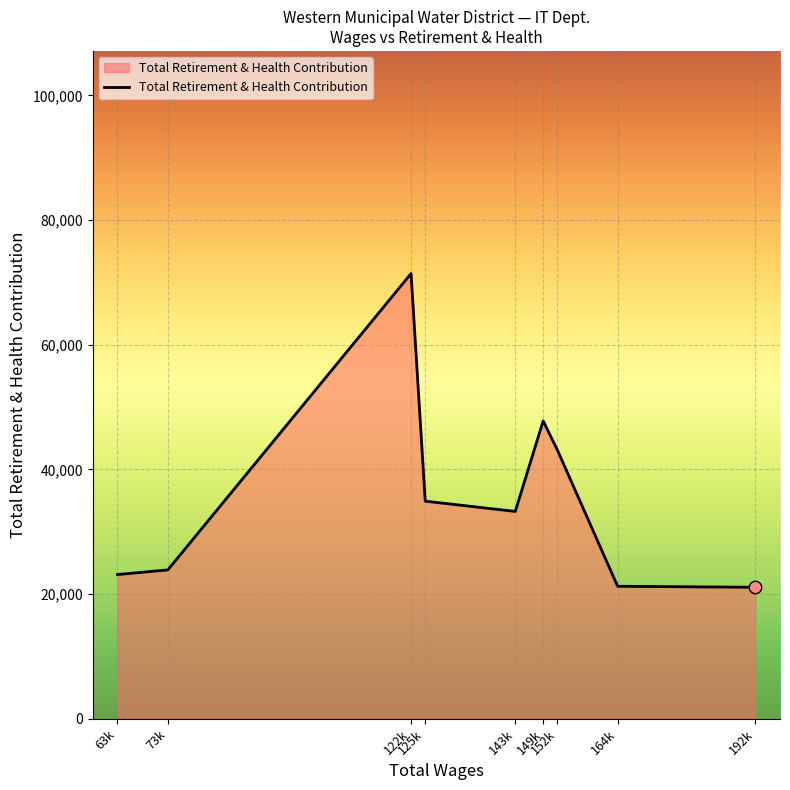

What is the change in value from 73k to 152k?

+19213